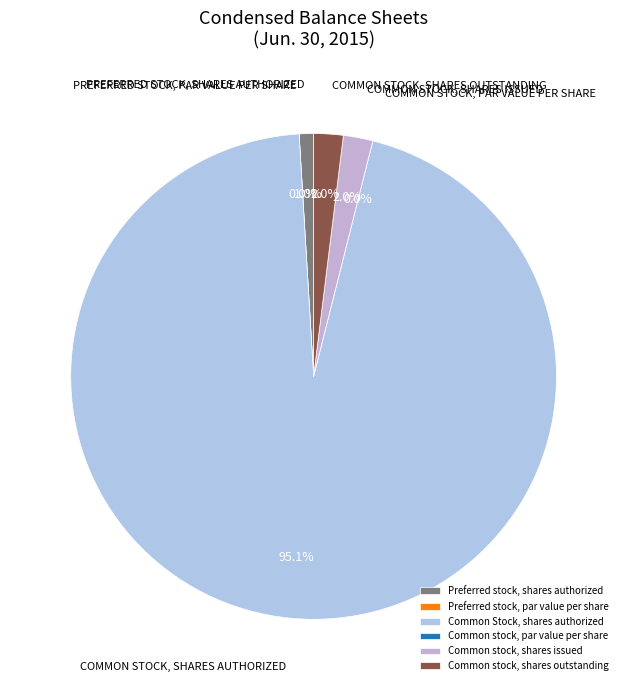

What percentage do Preferred stock, shares authorized and Common stock, shares outstanding together represent?

2.9%